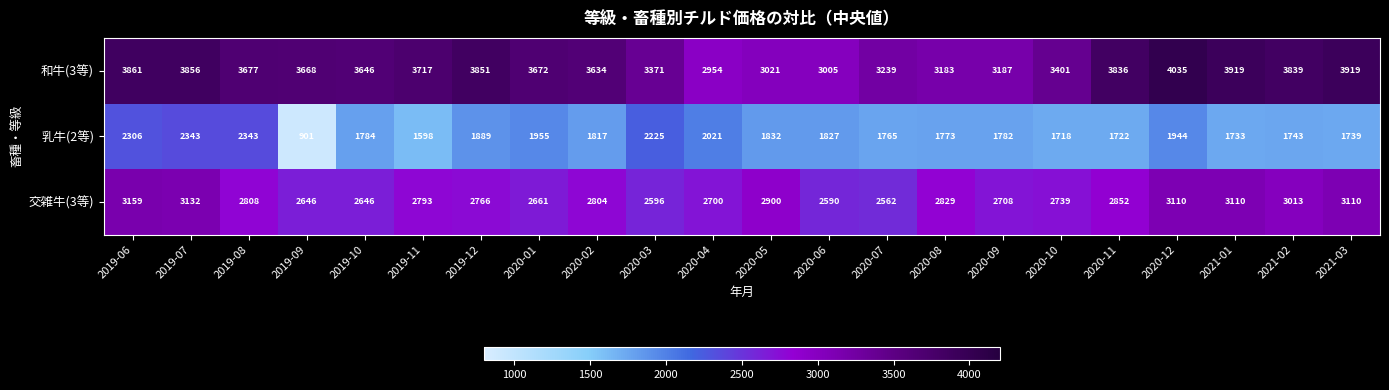

What is the maximum value shown in the chart?

4035